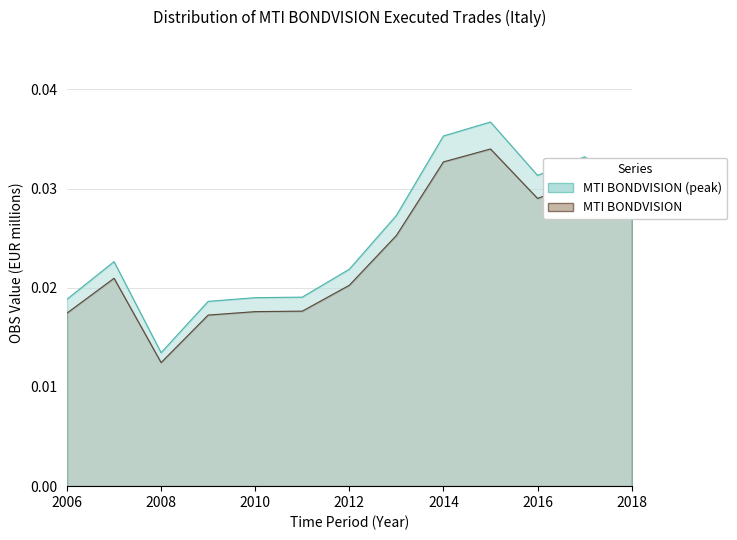

How many series are shown in this chart?

1